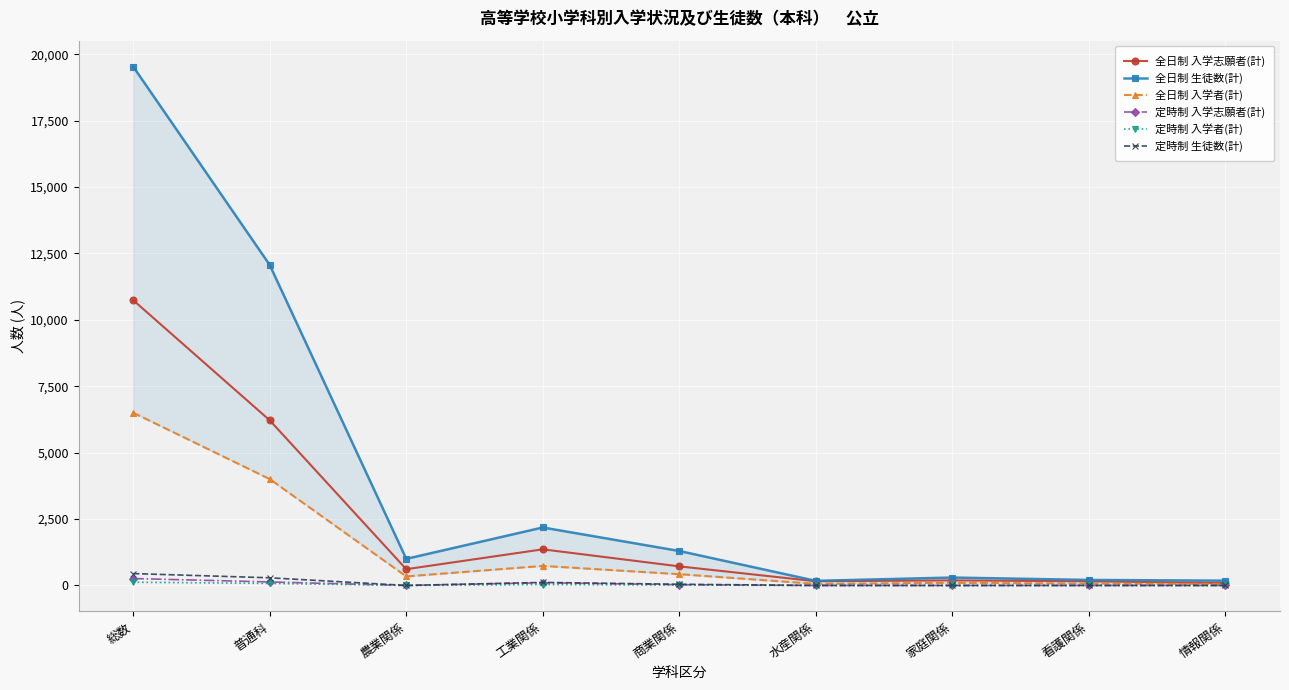

What is the value of the 定時制 生徒数(計) point at the 1st from the left?

447